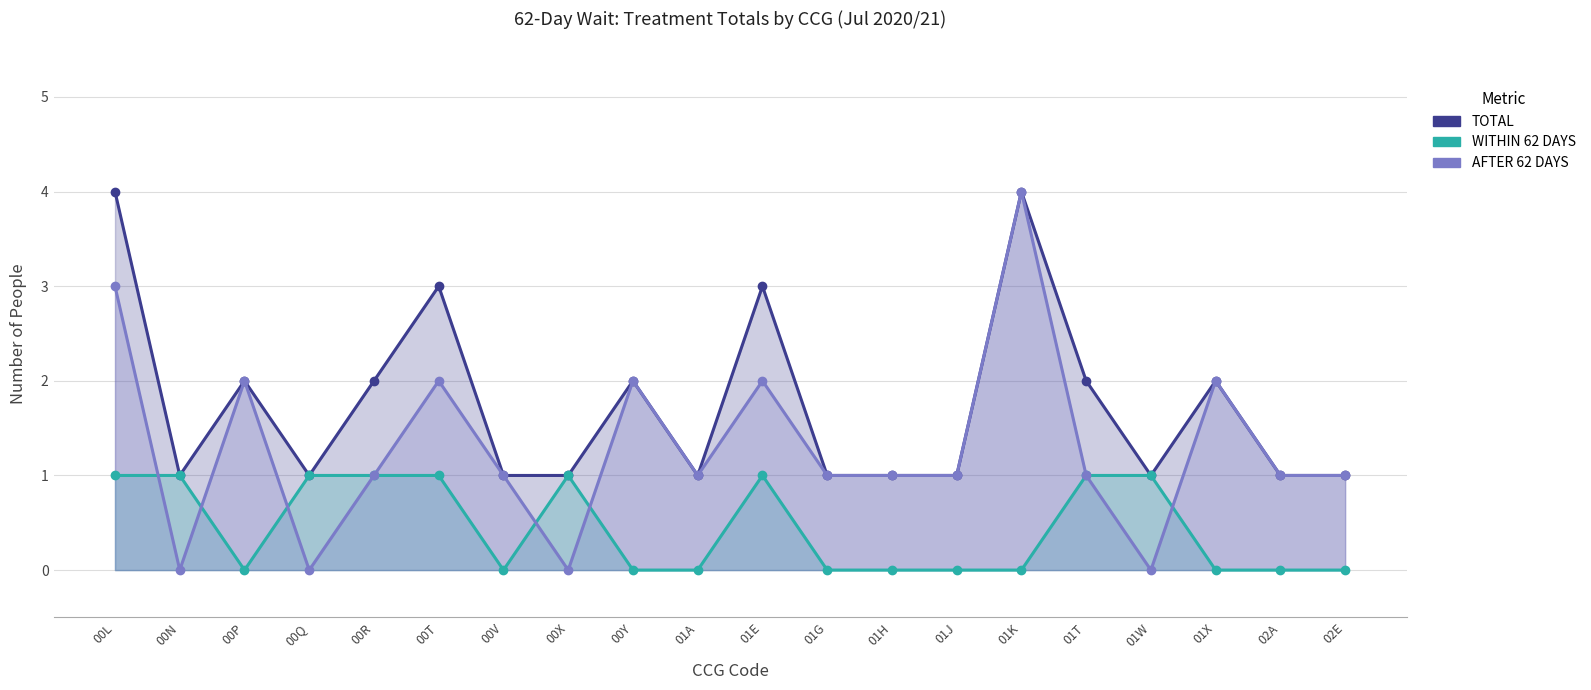

How many data points does each series have?

20